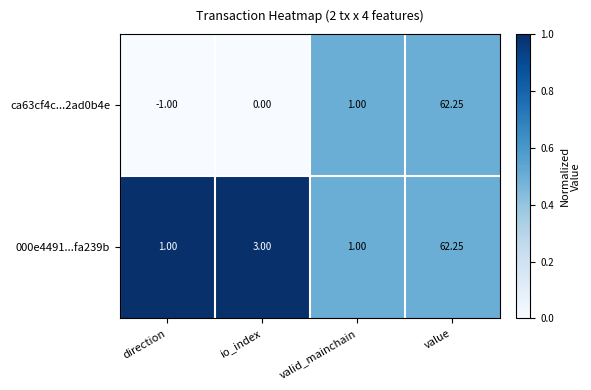

At which label is 000e4491...fa239b closest to 31?

io_index